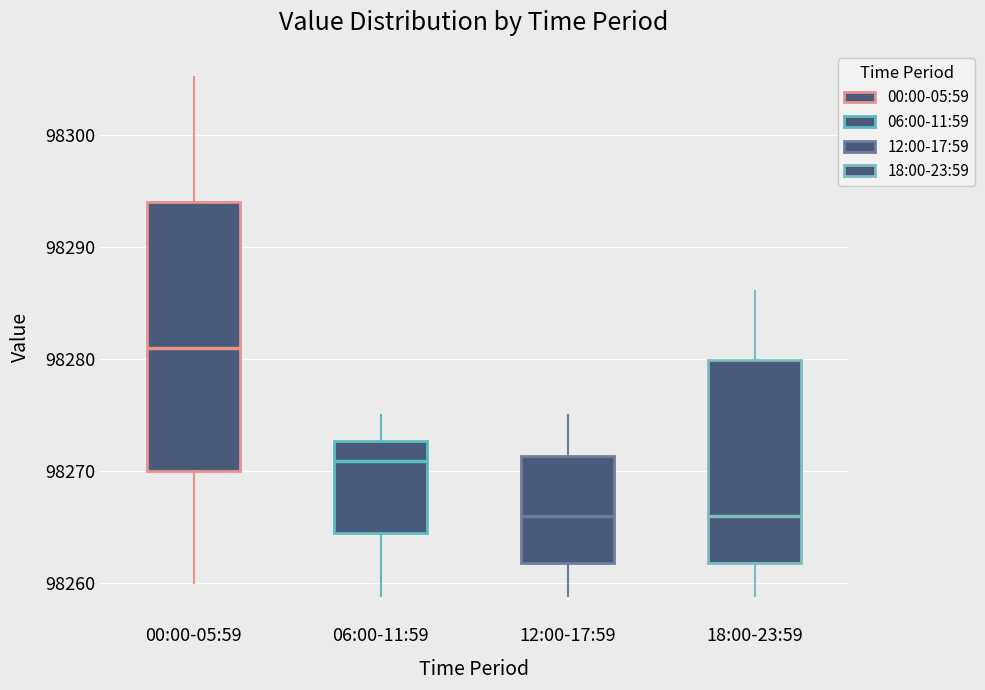

Reading left to right, transcribe this box plot: for each box, give where its median line is, the range the box spans, and where its two whiskers end, as read against the y-axis. The values are not printed on the chart, so give them approximately, as read against the axis.

00:00-05:59: median 98281, box 98270 to 98294, whiskers 98260 to 98305
06:00-11:59: median 98271, box 98264 to 98273, whiskers 98259 to 98275
12:00-17:59: median 98266, box 98262 to 98271, whiskers 98259 to 98275
18:00-23:59: median 98266, box 98262 to 98280, whiskers 98259 to 98286